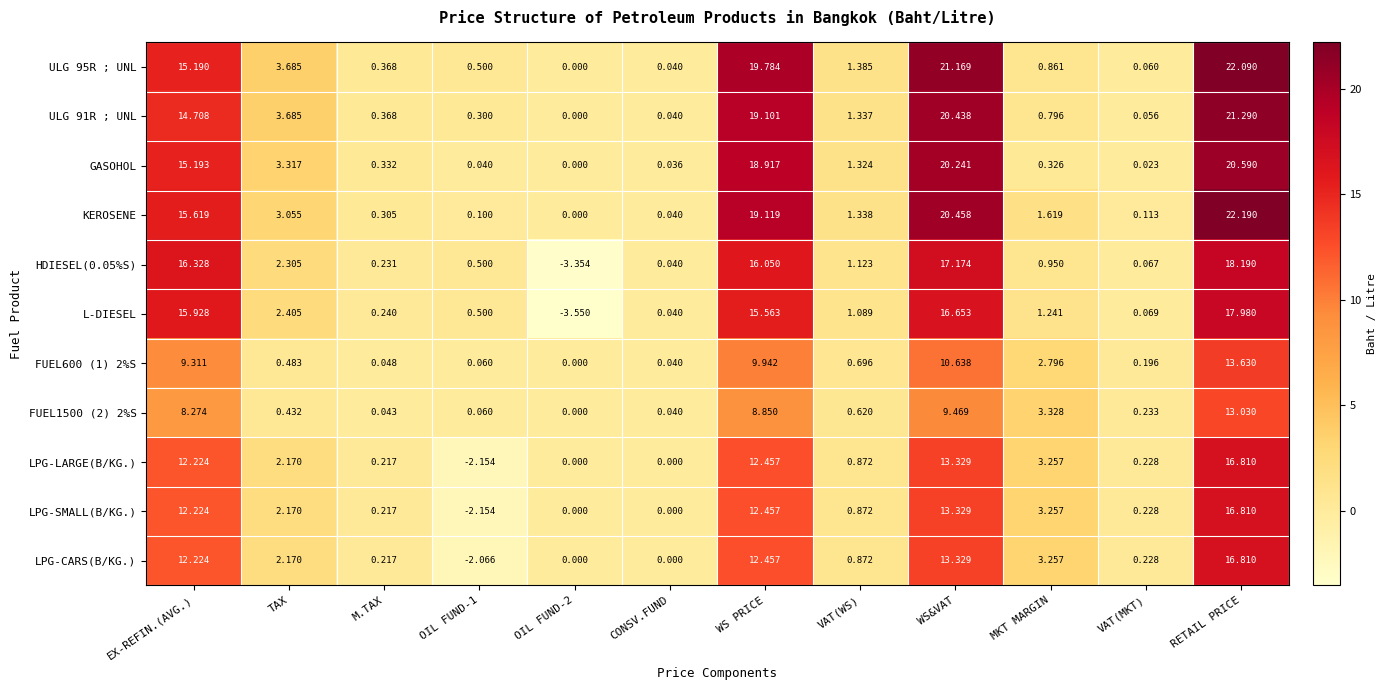

At which label is L-DIESEL closest to 7?

TAX